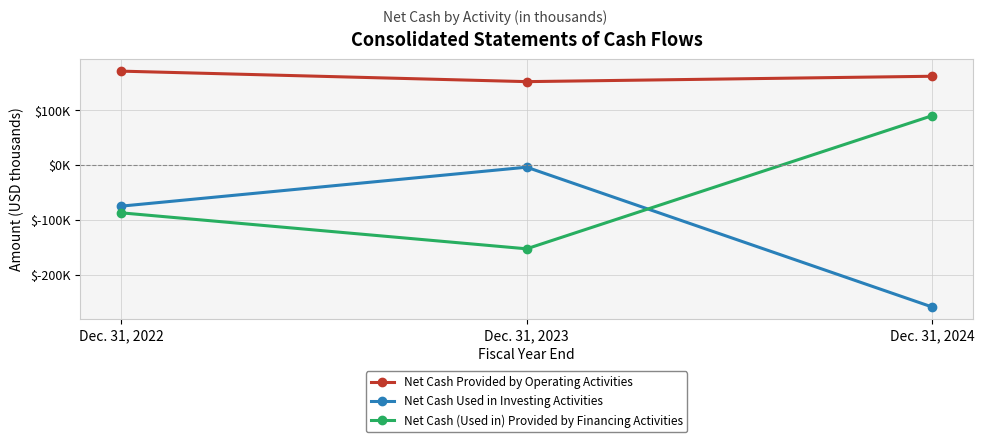

Does the chart have visible grid lines?

Yes